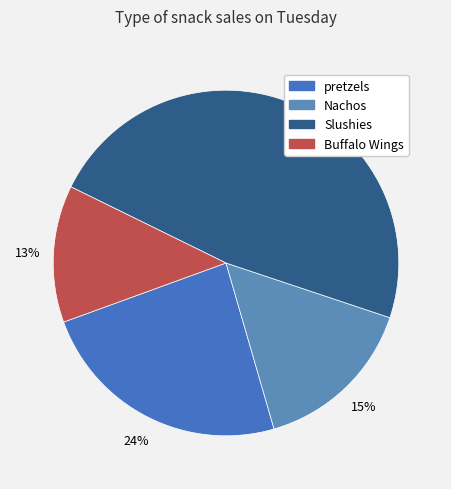

Does Nachos account for over 50% of the chart?

No